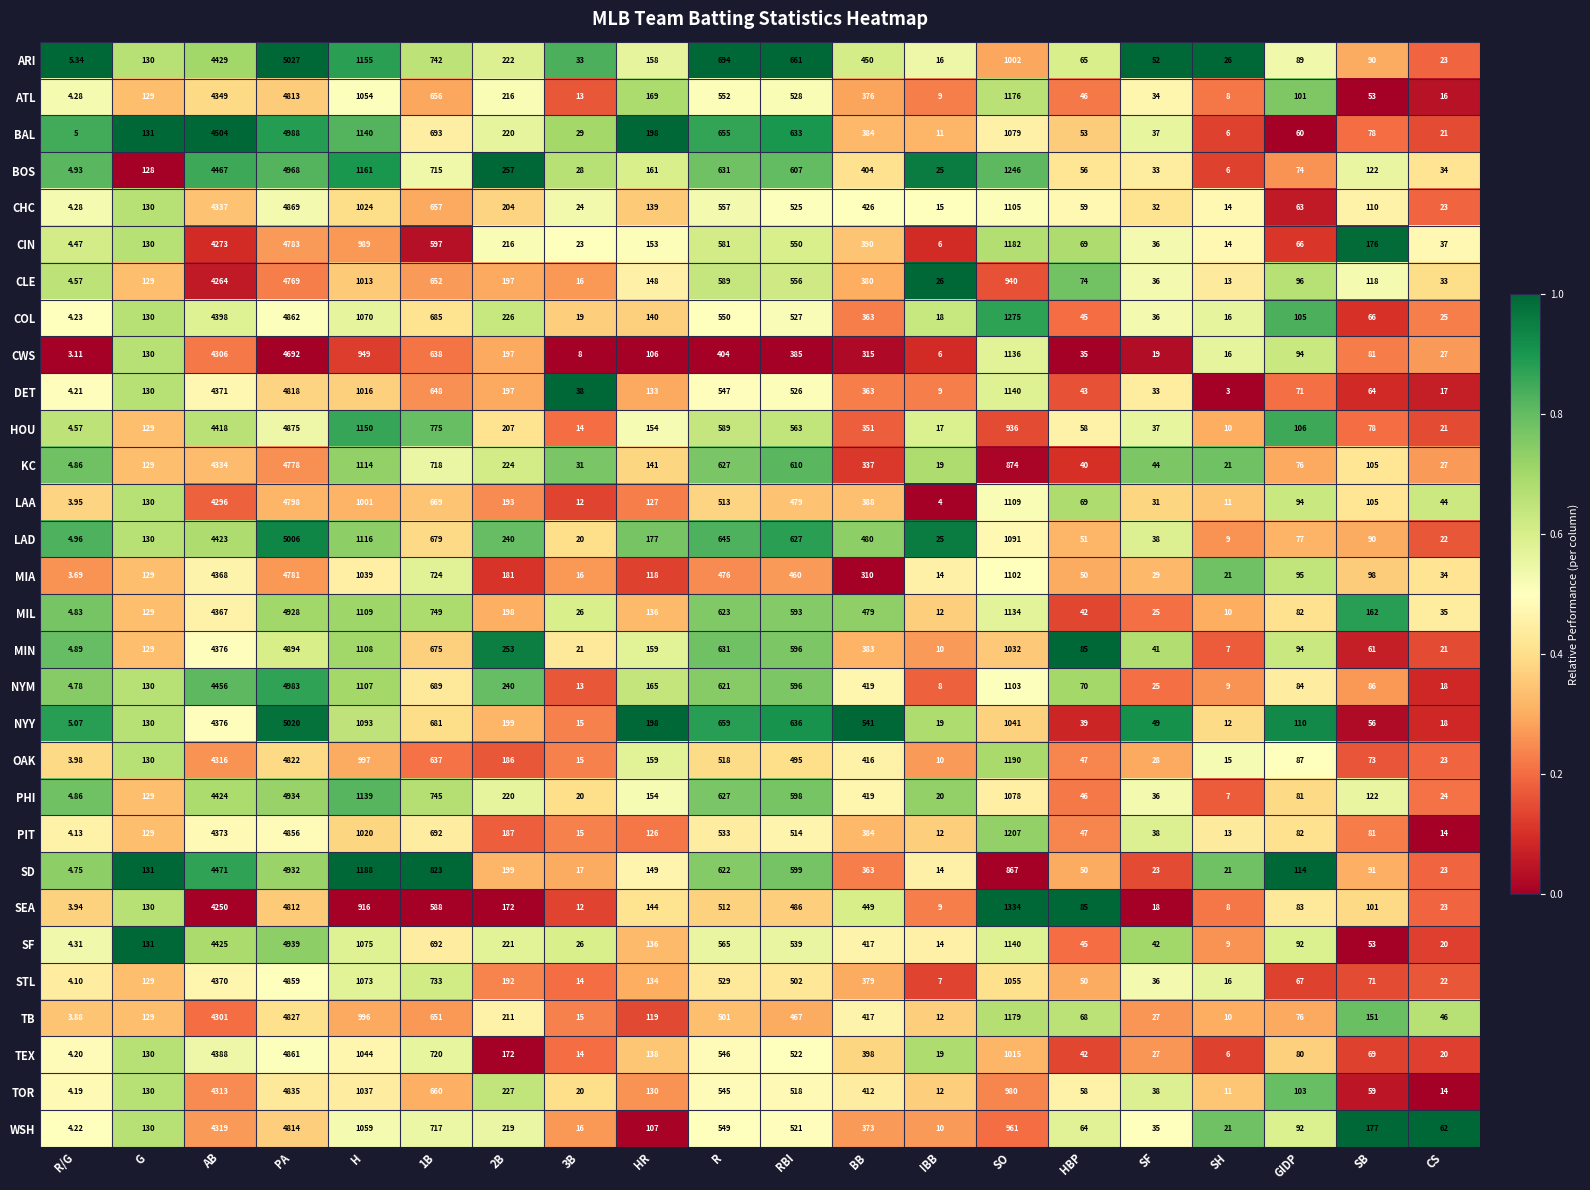

What is the greatest value displayed?

5027.0